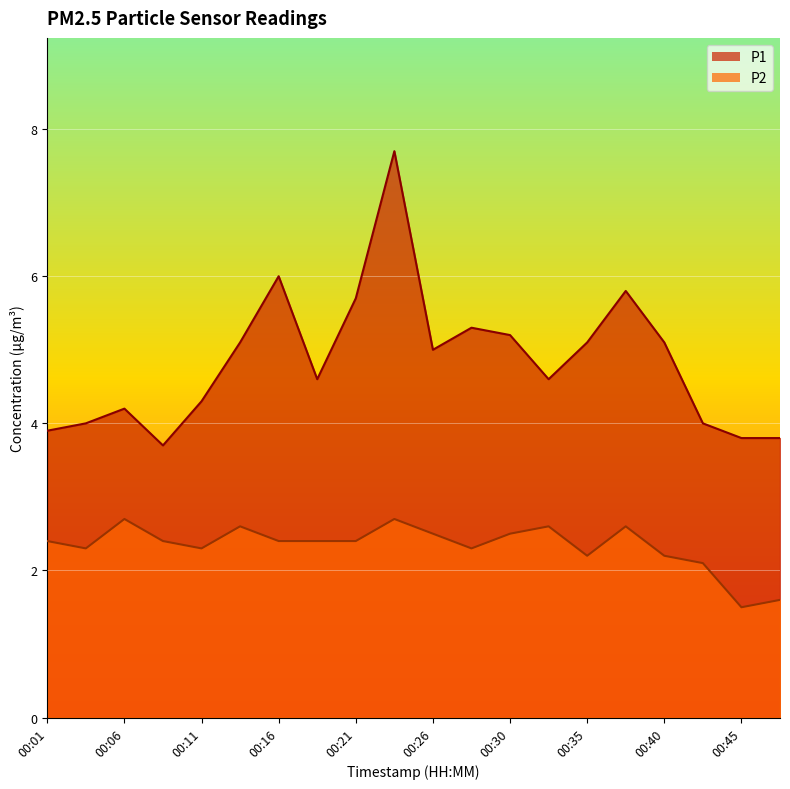

What is the value of the P2 point at the 3rd from the left?

2.7